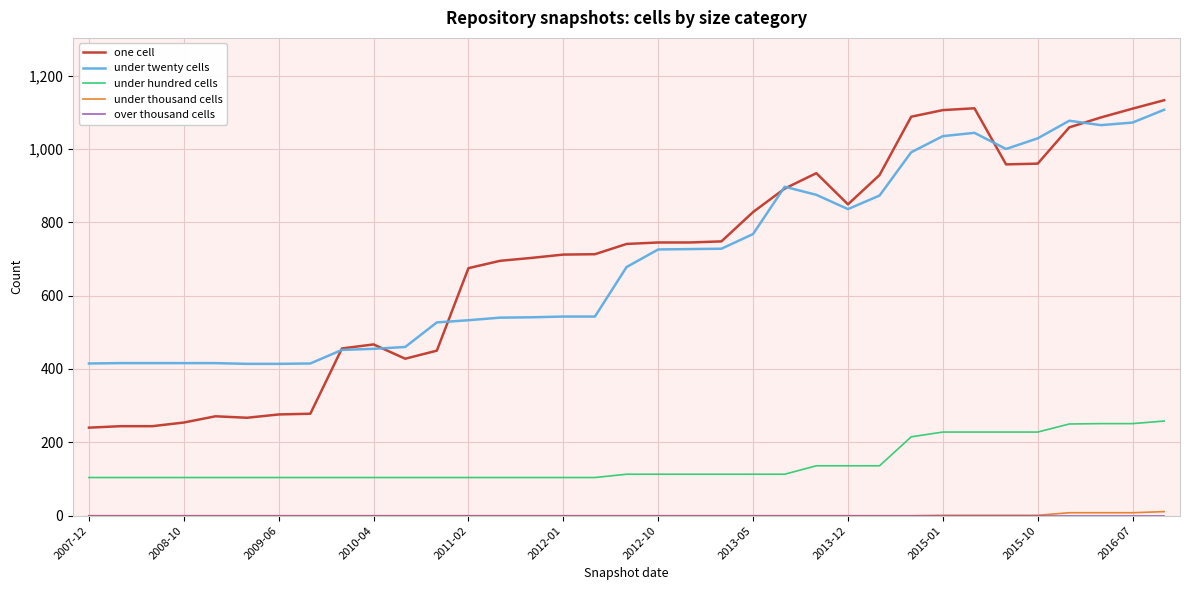

What is the maximum value for one cell?

1133